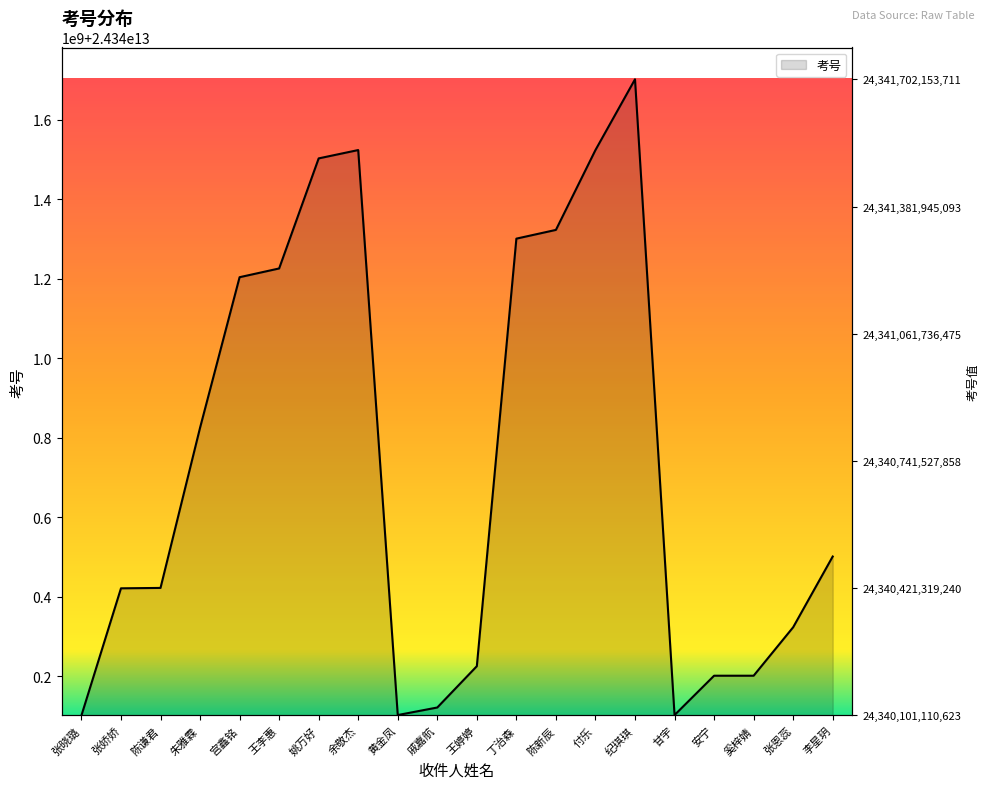

Is it true that the value at 王李惠 is 7962817887894?

False